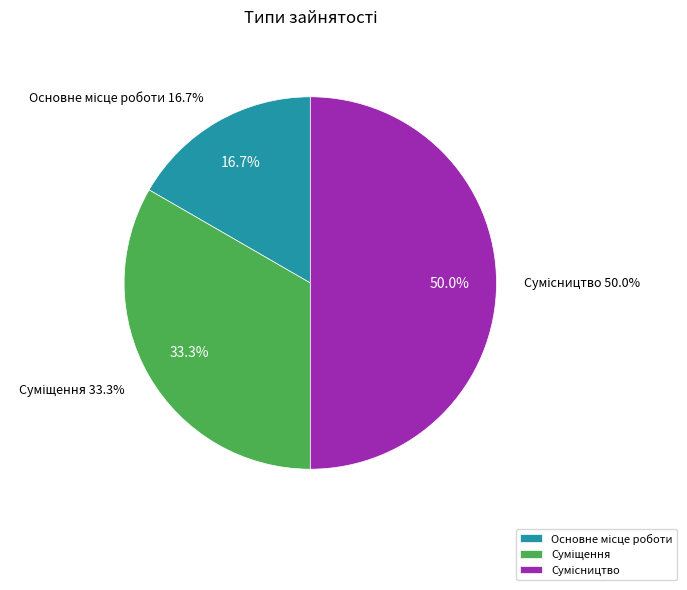

What is the smallest slice in the pie chart?

Основне місце роботи